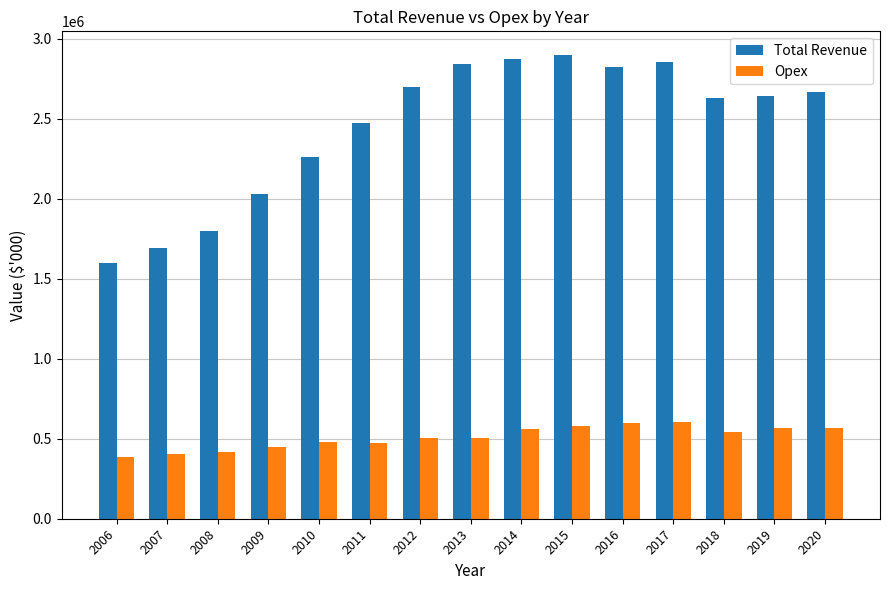

What is the difference between the Total Revenue values at 2020 and 2012?

25741.8